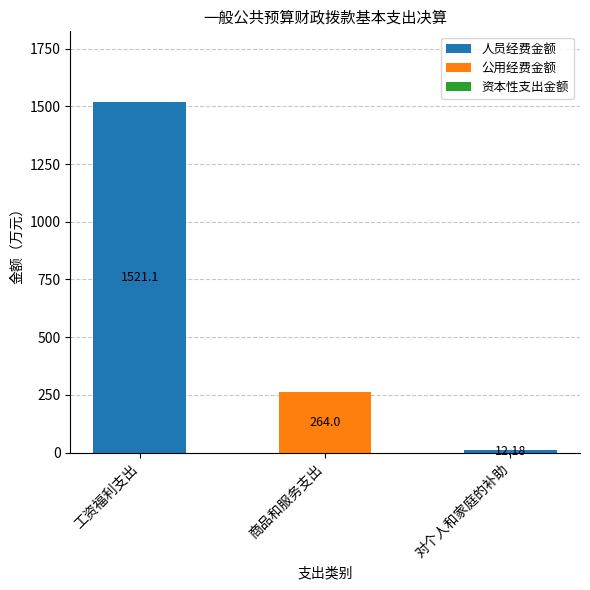

What is the sum of the 人员经费金额 values at 商品和服务支出 and 工资福利支出?

1521.1